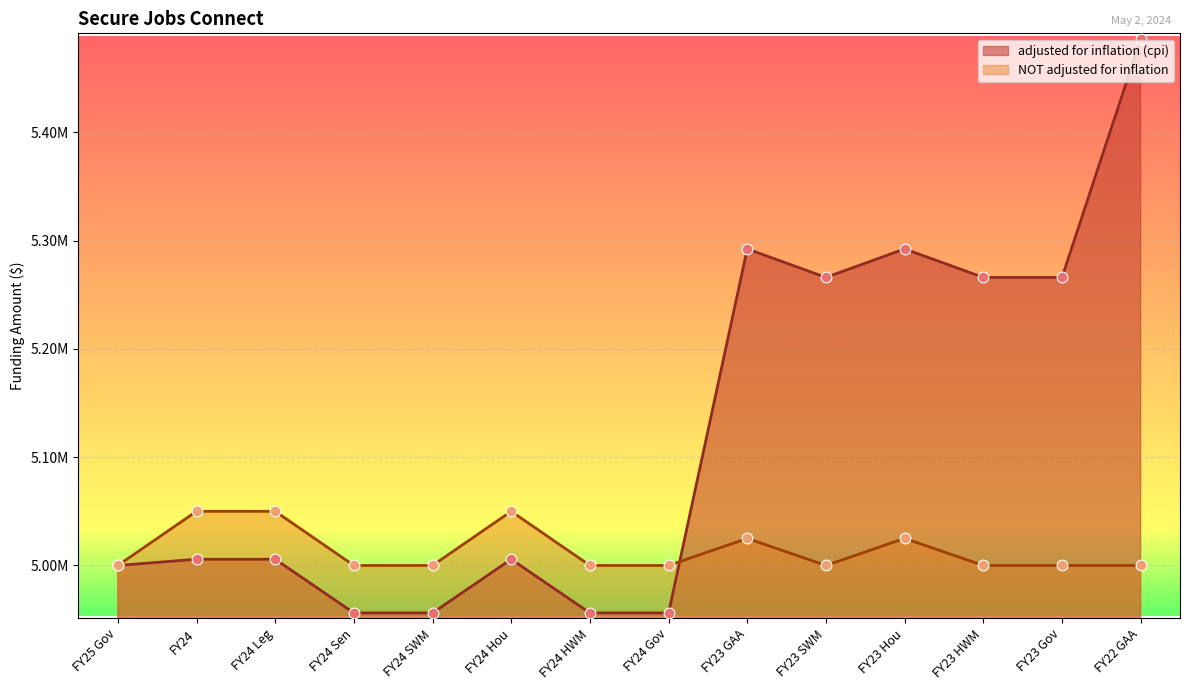

At how many categories does at least one series exceed 5453885?

1